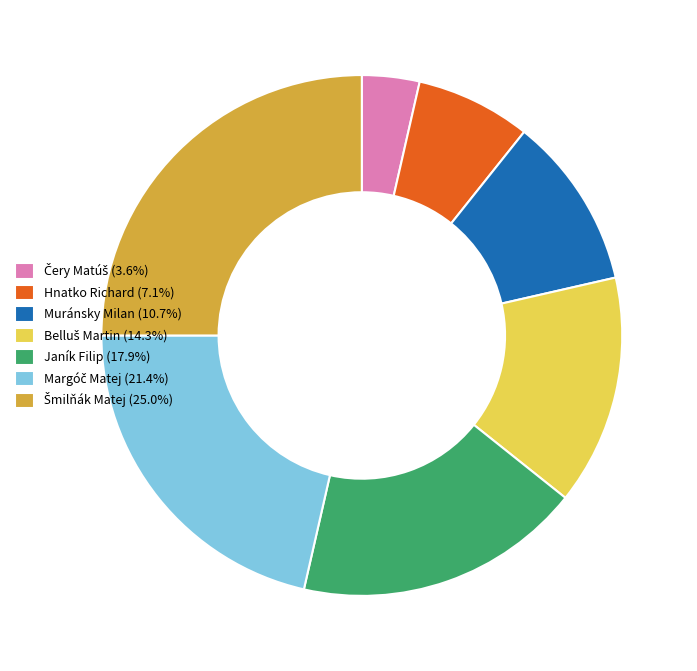

How many slices are in this pie chart?

7